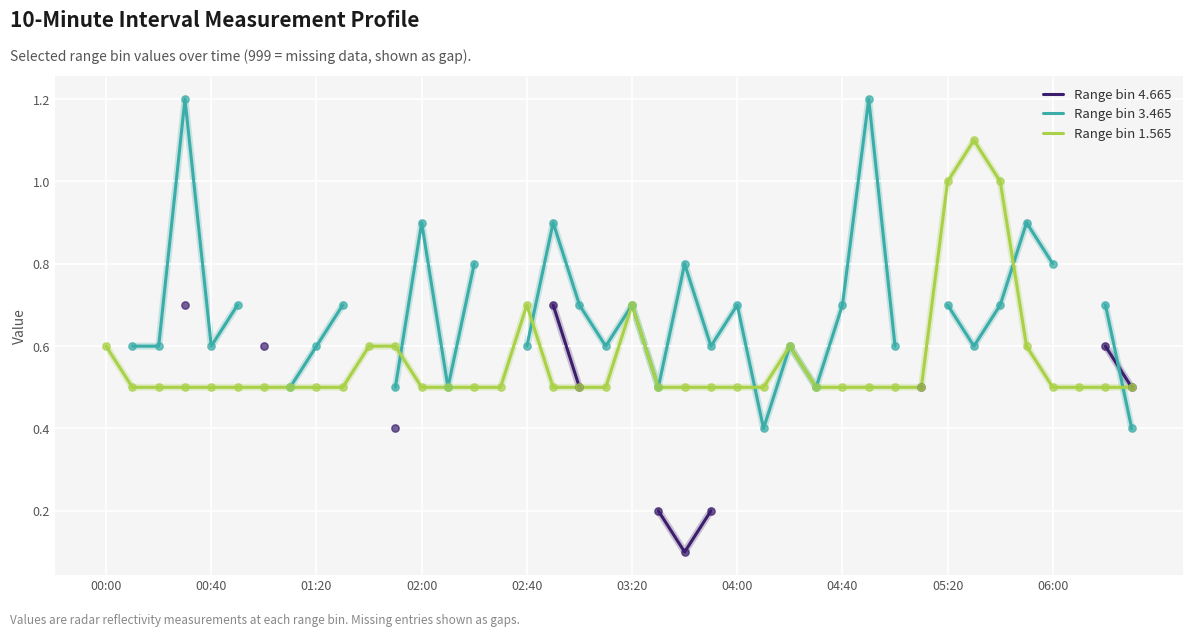

What is the maximum value for Range bin 1.565?

1.1